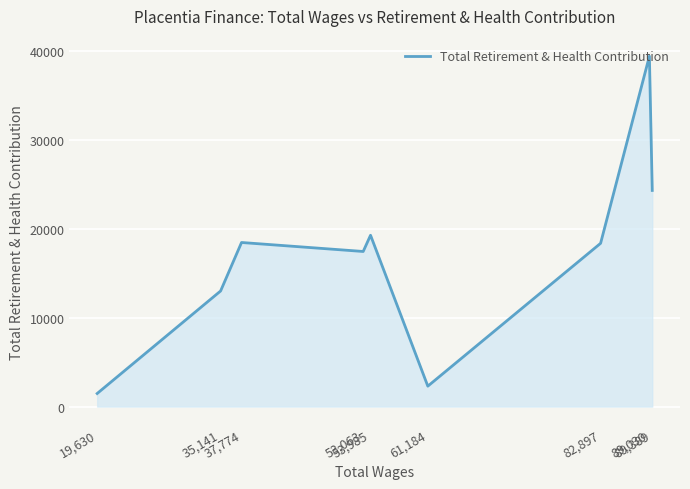

What is the smallest value displayed?

1468